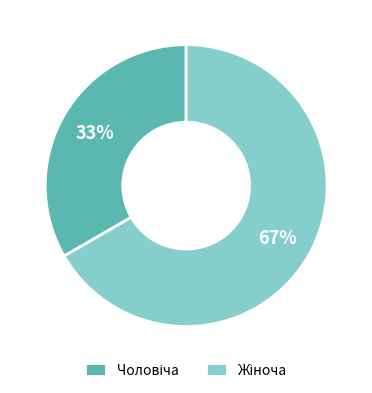

Is there any slice that represents more than half of the pie?

Yes